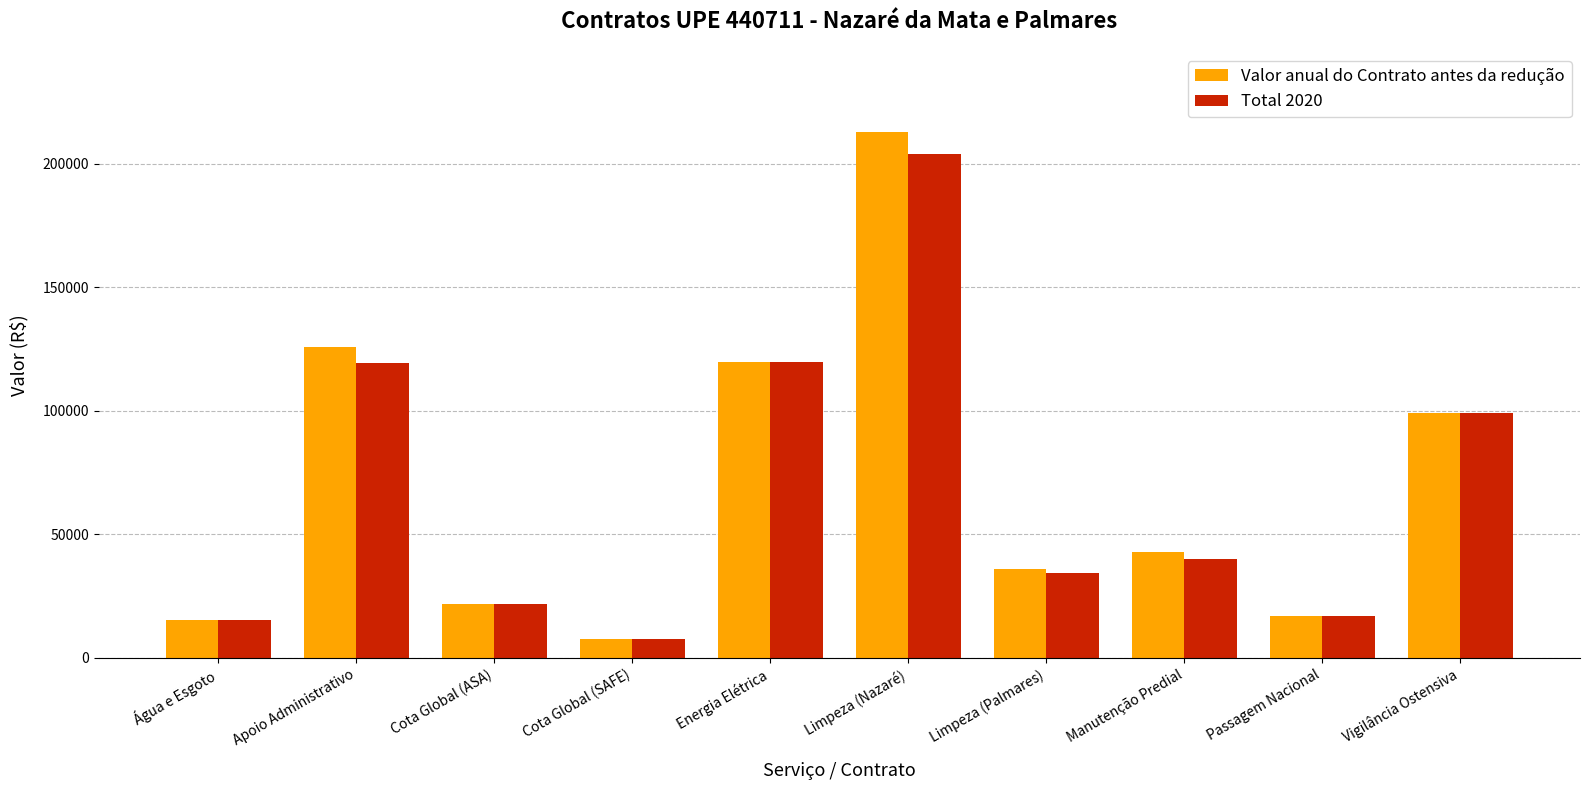

The value of Total 2020 at Vigilância Ostensiva is 99013.0. True or false?

True